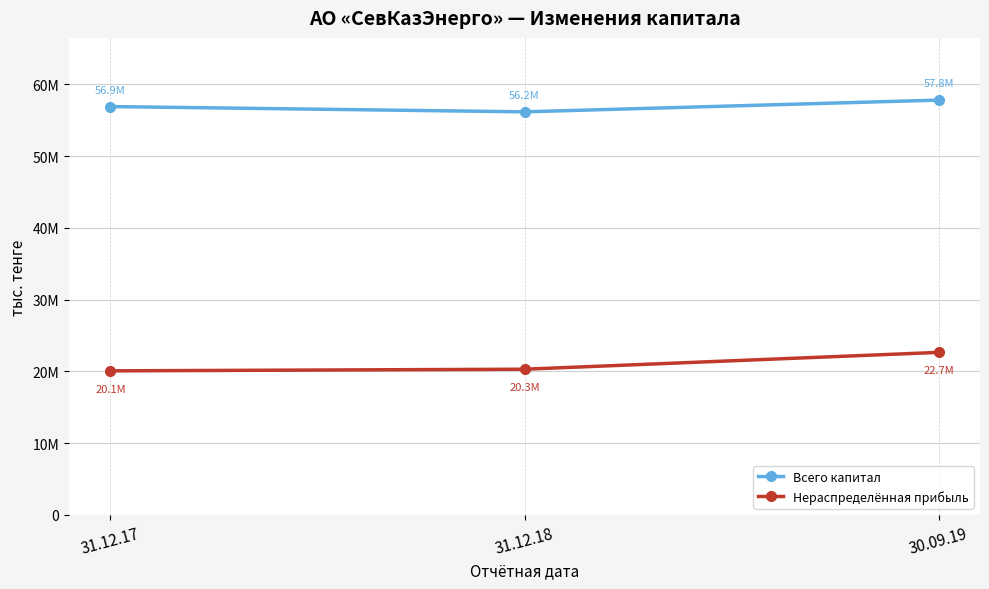

The value of Всего капитал at 30.09.19 is 57823269. True or false?

True